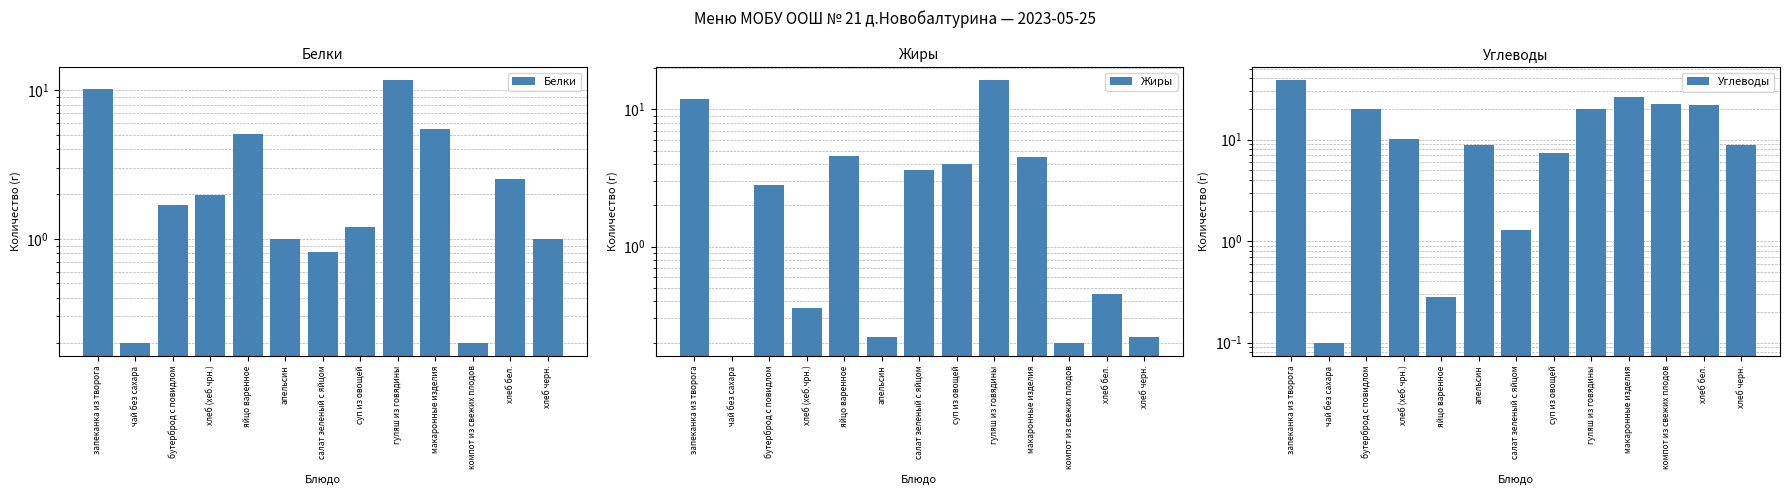

Is it true that Углеводы equals 13.9 at гуляш из говядины?

False